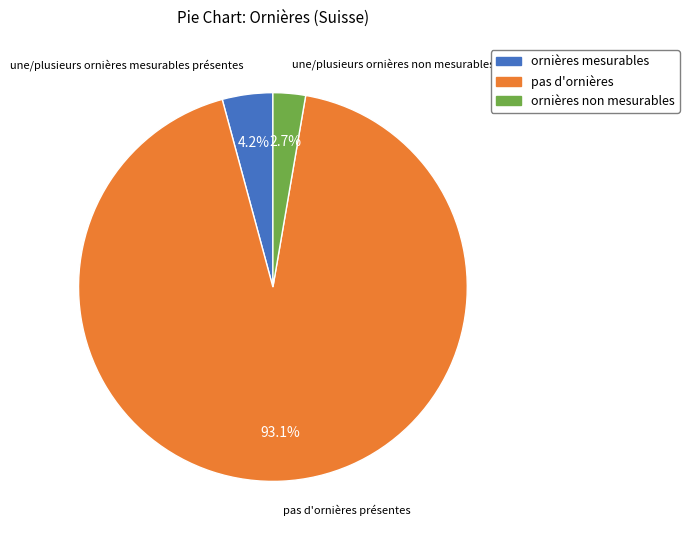

To the nearest percent, what is the average slice percentage?

33%